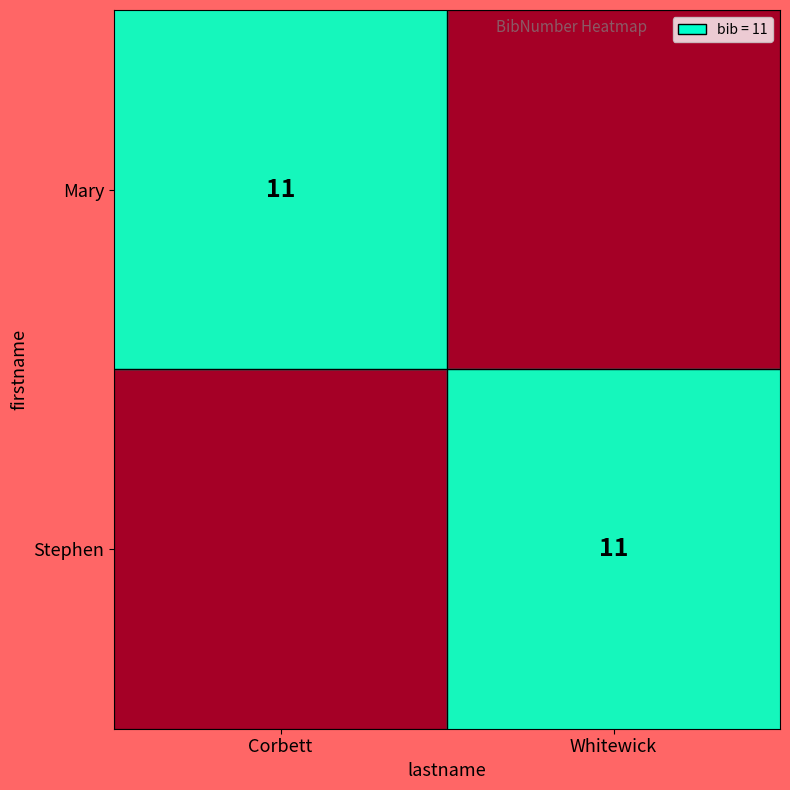

The Mary series shows 19 at Corbett. True or false?

False